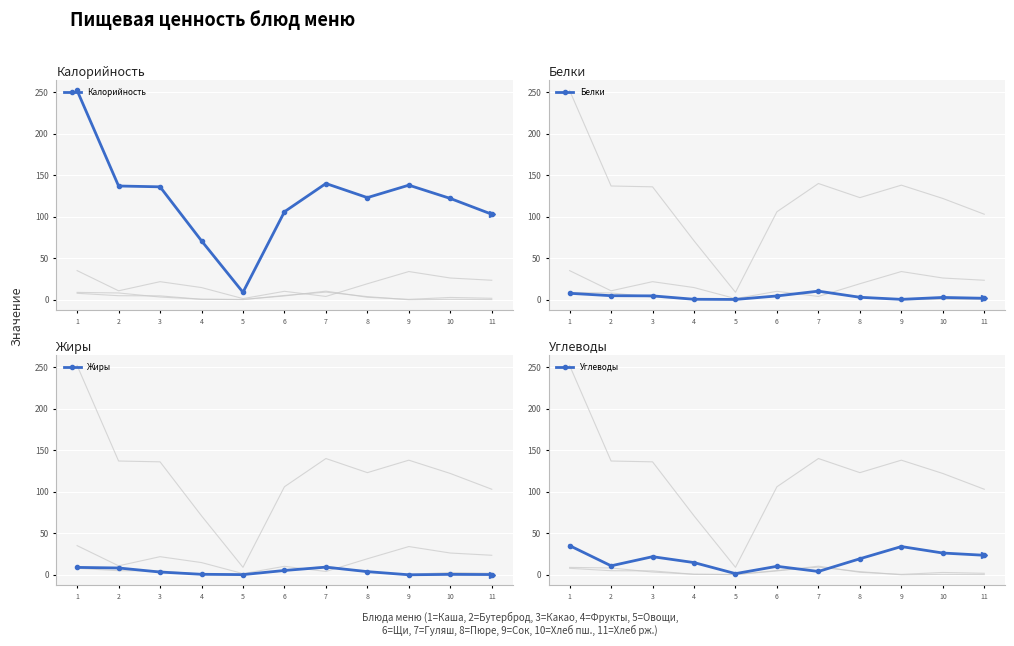

What is the total value across all series at 4?

86.9